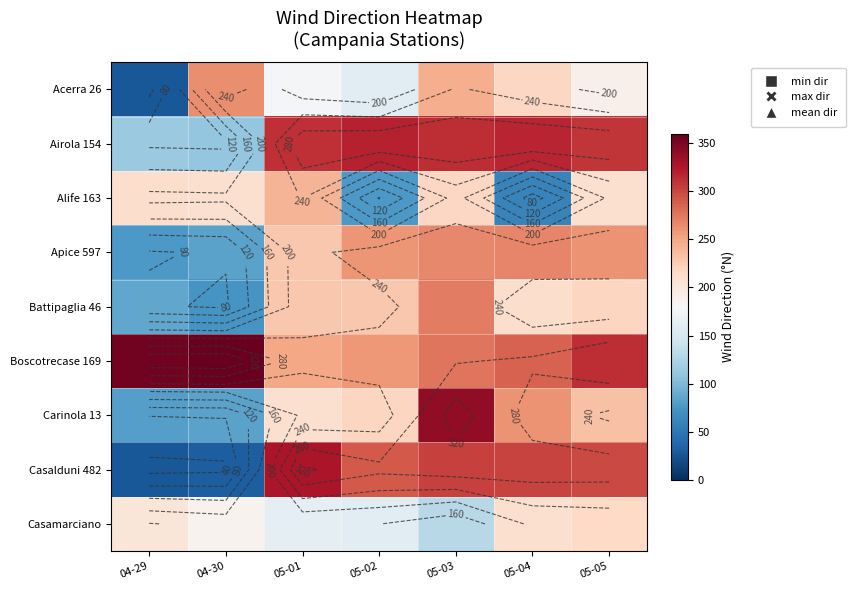

The value of Acerra 26 at 05-04 is 217. True or false?

True